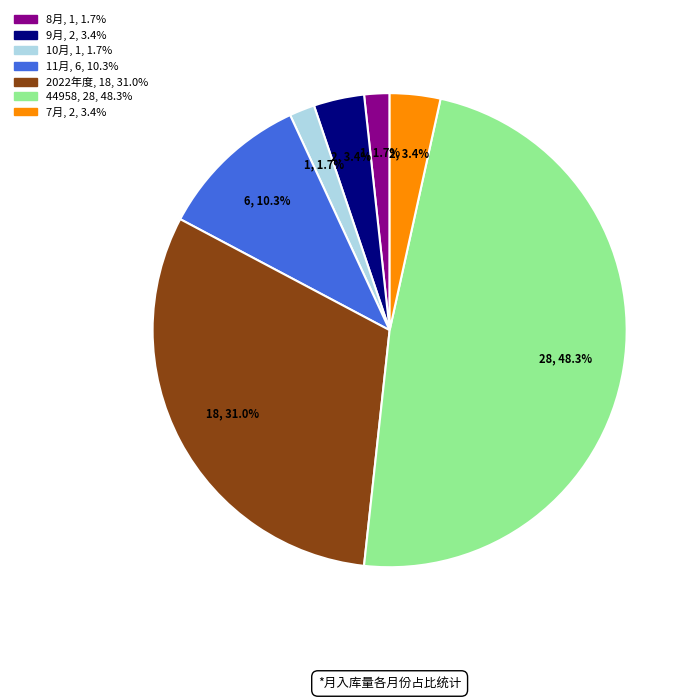

Does any single category account for the majority?

No